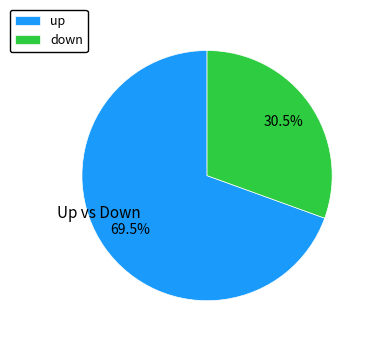

Which category has the smallest portion of the pie?

down